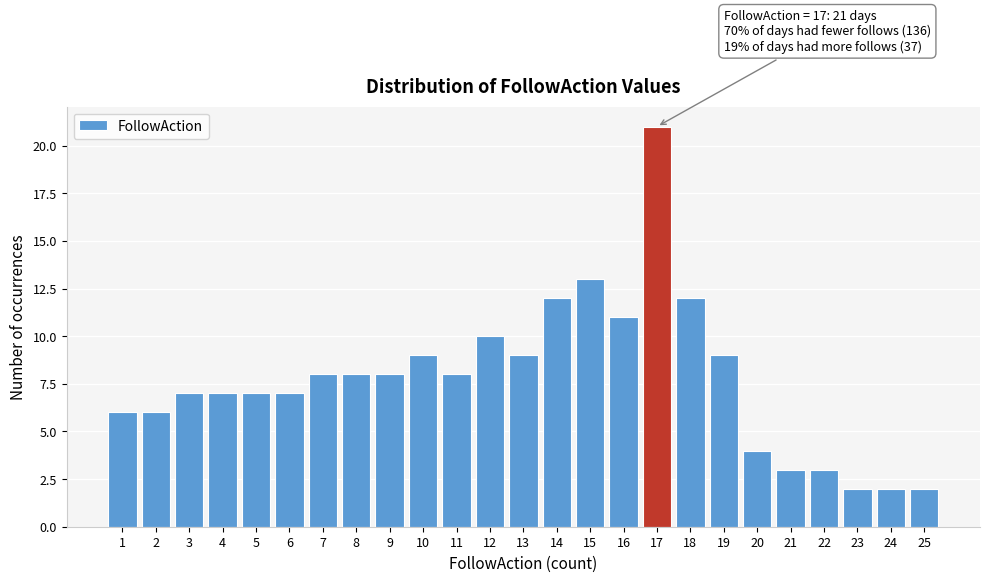

Reading left to right, list all the values displayed in this chart.

6	6	7	7	7	7	8	8	8	9	8	10	9	12	13	11	21	12	9	4	3	3	2	2	2